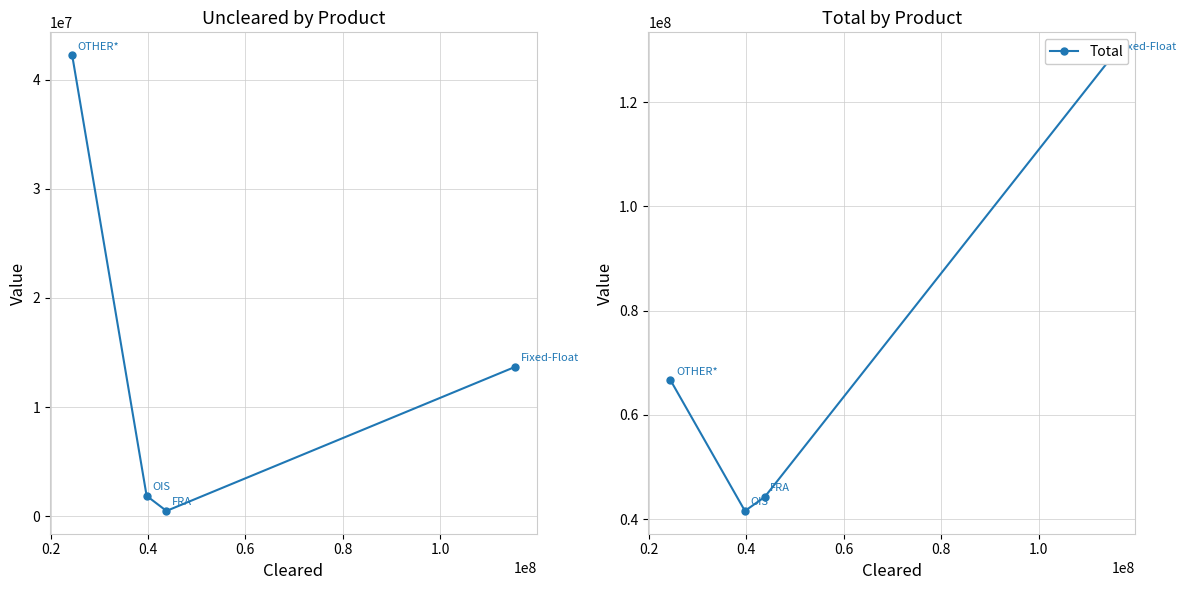

Does the chart display data point markers on the line(s)?

Yes